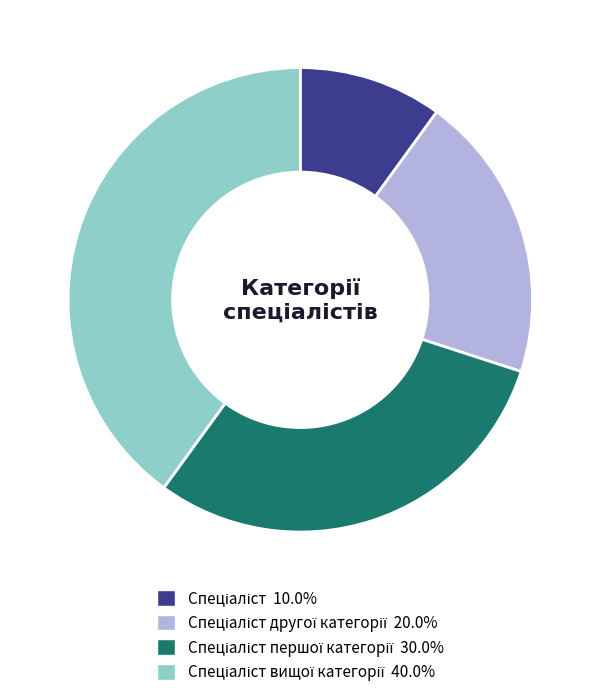

How many segments does this pie chart have?

4